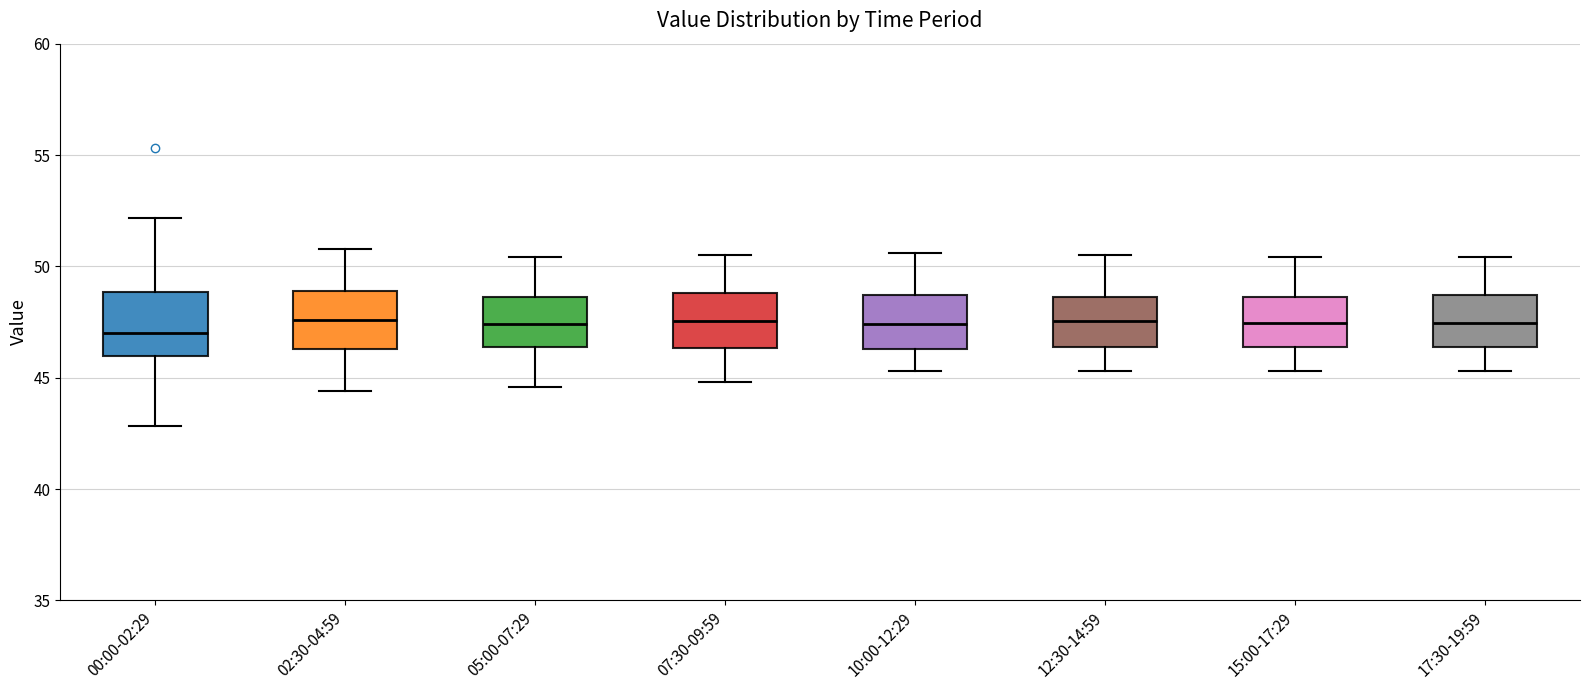

Reading left to right, read every box against the y-axis: the position of its median line, the range the box covers, and the ends of its whiskers. The values are not printed on the chart, so give them approximately, as read against the axis.

00:00-02:29: median 47.0, box 46.0 to 49.0, whiskers 43.0 to 52.0
02:30-04:59: median 47.5, box 46.5 to 49.0, whiskers 44.5 to 51.0
05:00-07:29: median 47.5, box 46.5 to 48.5, whiskers 44.5 to 50.5
07:30-09:59: median 47.5, box 46.5 to 49.0, whiskers 45.0 to 50.5
10:00-12:29: median 47.5, box 46.5 to 48.5, whiskers 45.5 to 50.5
12:30-14:59: median 47.5, box 46.5 to 48.5, whiskers 45.5 to 50.5
15:00-17:29: median 47.5, box 46.5 to 48.5, whiskers 45.5 to 50.5
17:30-19:59: median 47.5, box 46.5 to 48.5, whiskers 45.5 to 50.5